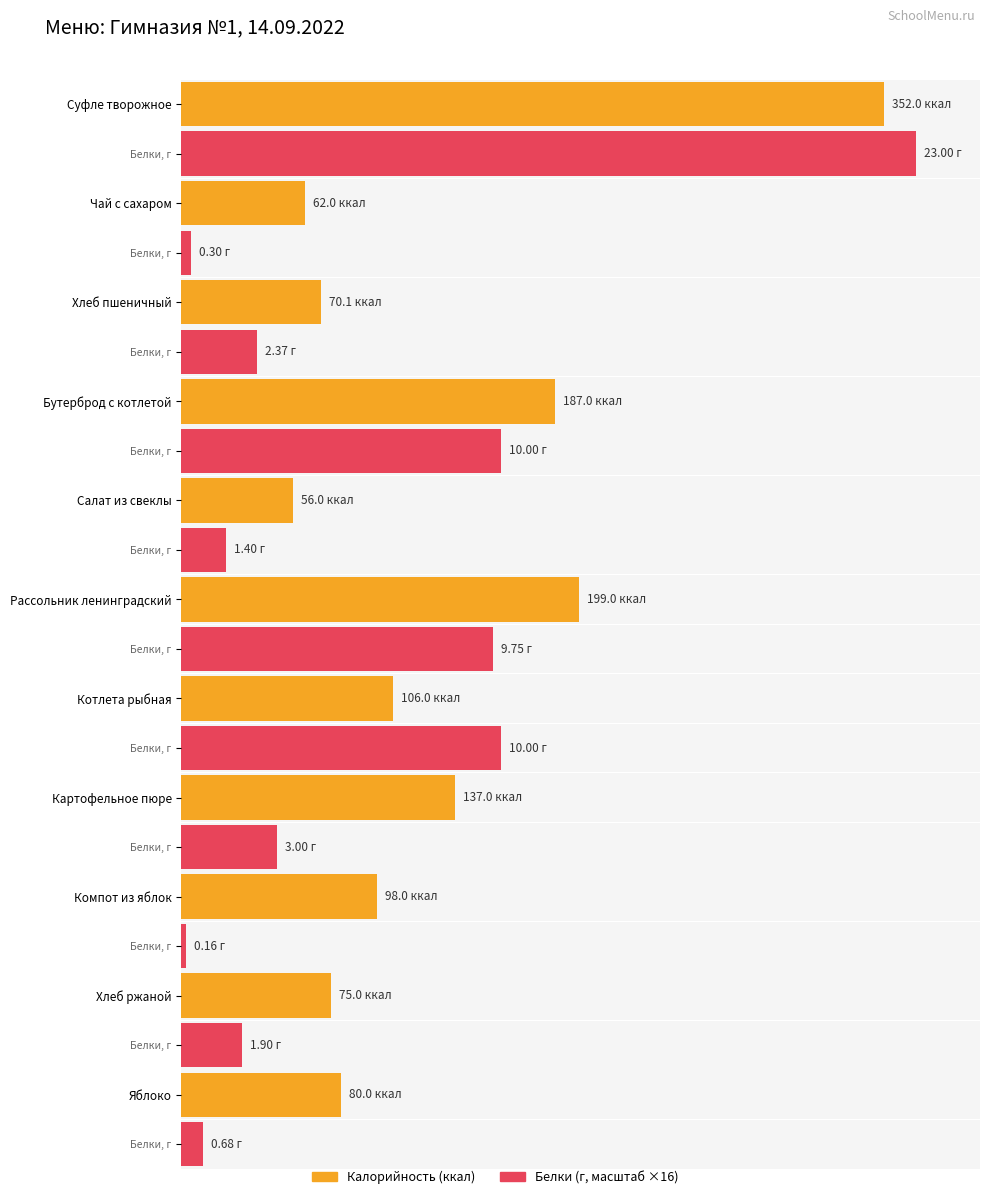

Is the value of Белки at Картофельное пюре greater than the value of Калорийность at Суфле творожное?

No